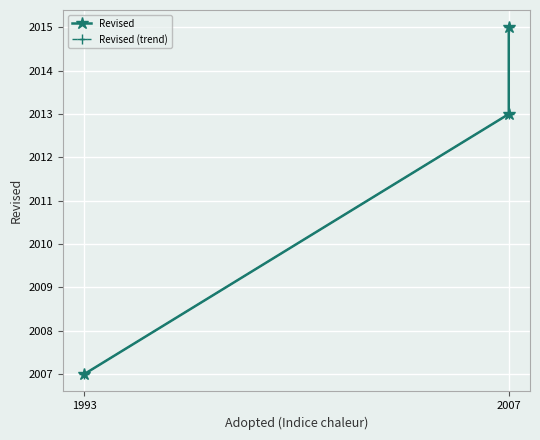

Reading left to right, extract all data points from this chart.

Revised: 2007	2013	2015
Revised (trend): 2007	2013	2015